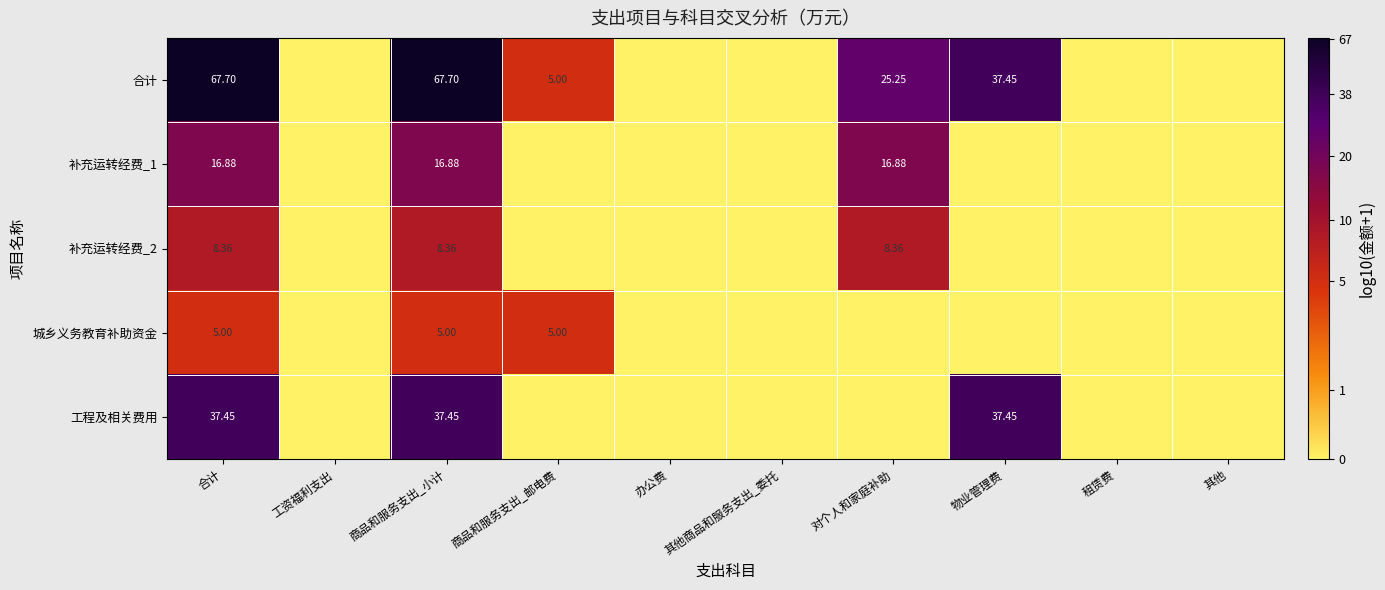

Is the value of 补充运转经费_2 at 对个人和家庭补助 greater than the value of 城乡义务教育补助资金 at 商品和服务支出_邮电费?

Yes